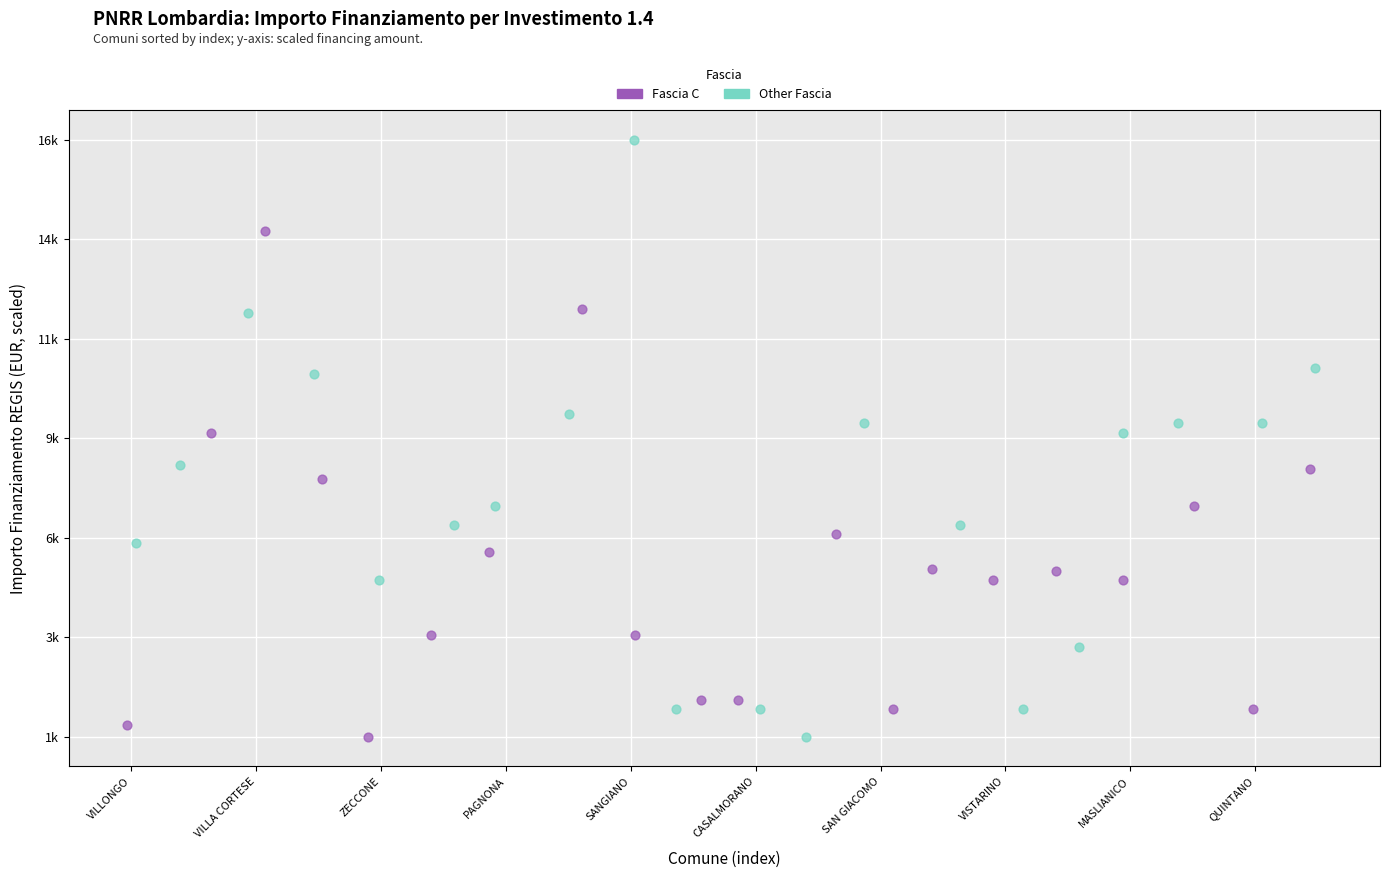

Which series reaches the maximum Y coordinate?

Other Fascia